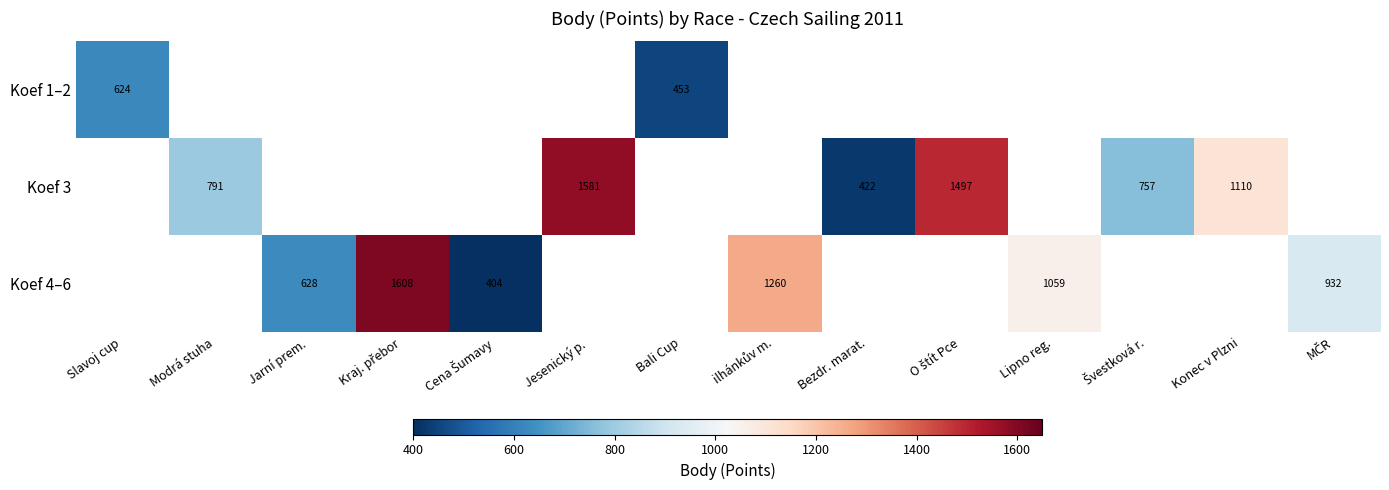

What is the difference between the Koef 4–6 values at Jarní prem. and Lipno reg.?

431